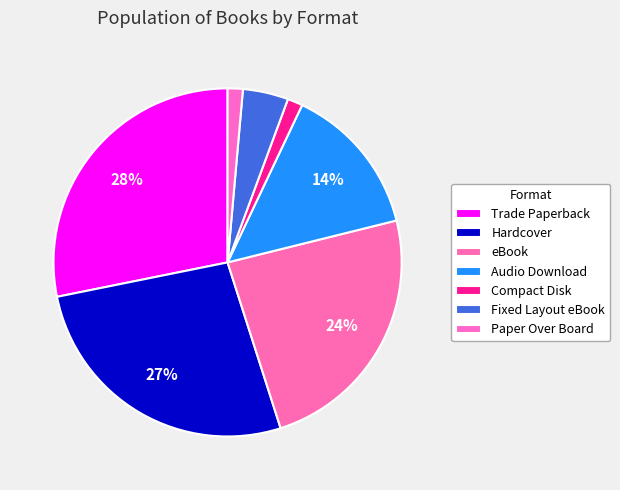

Is the sum of Hardcover and eBook greater than half?

Yes